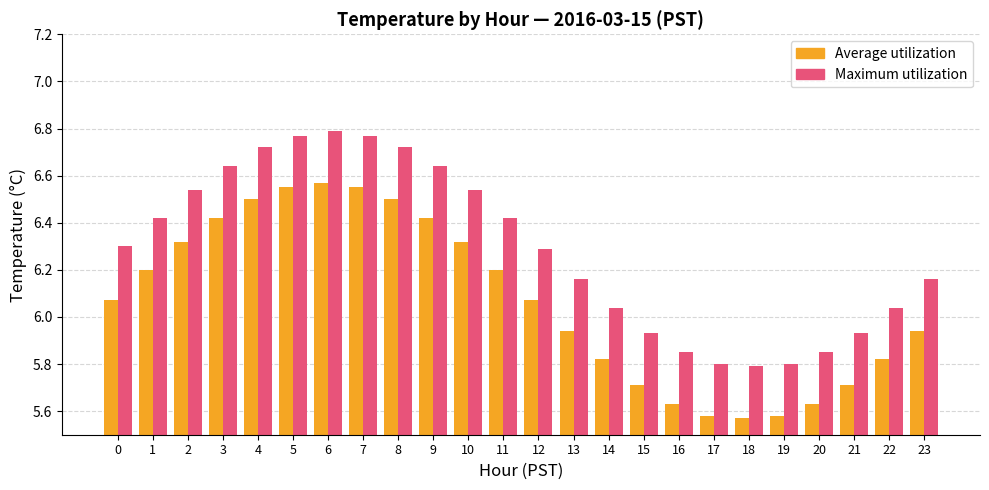

What is the sum of all Maximum utilization values?

150.9